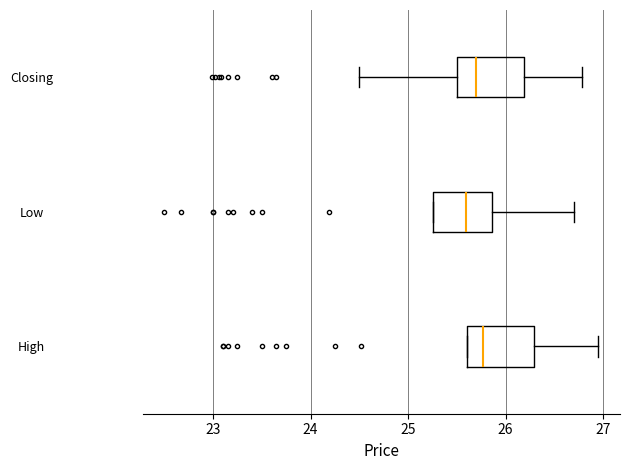

Reading bottom to top, transcribe this box plot: for each box, give where its median line is, the range the box spans, and where its two whiskers end, as read against the x-axis. The values are not printed on the chart, so give them approximately, as read against the axis.

High: median 25.8, box 25.6 to 26.3, whiskers 25.6 to 27.0
Low: median 25.6, box 25.3 to 25.9, whiskers 25.3 to 26.7
Closing: median 25.7, box 25.5 to 26.2, whiskers 24.5 to 26.8